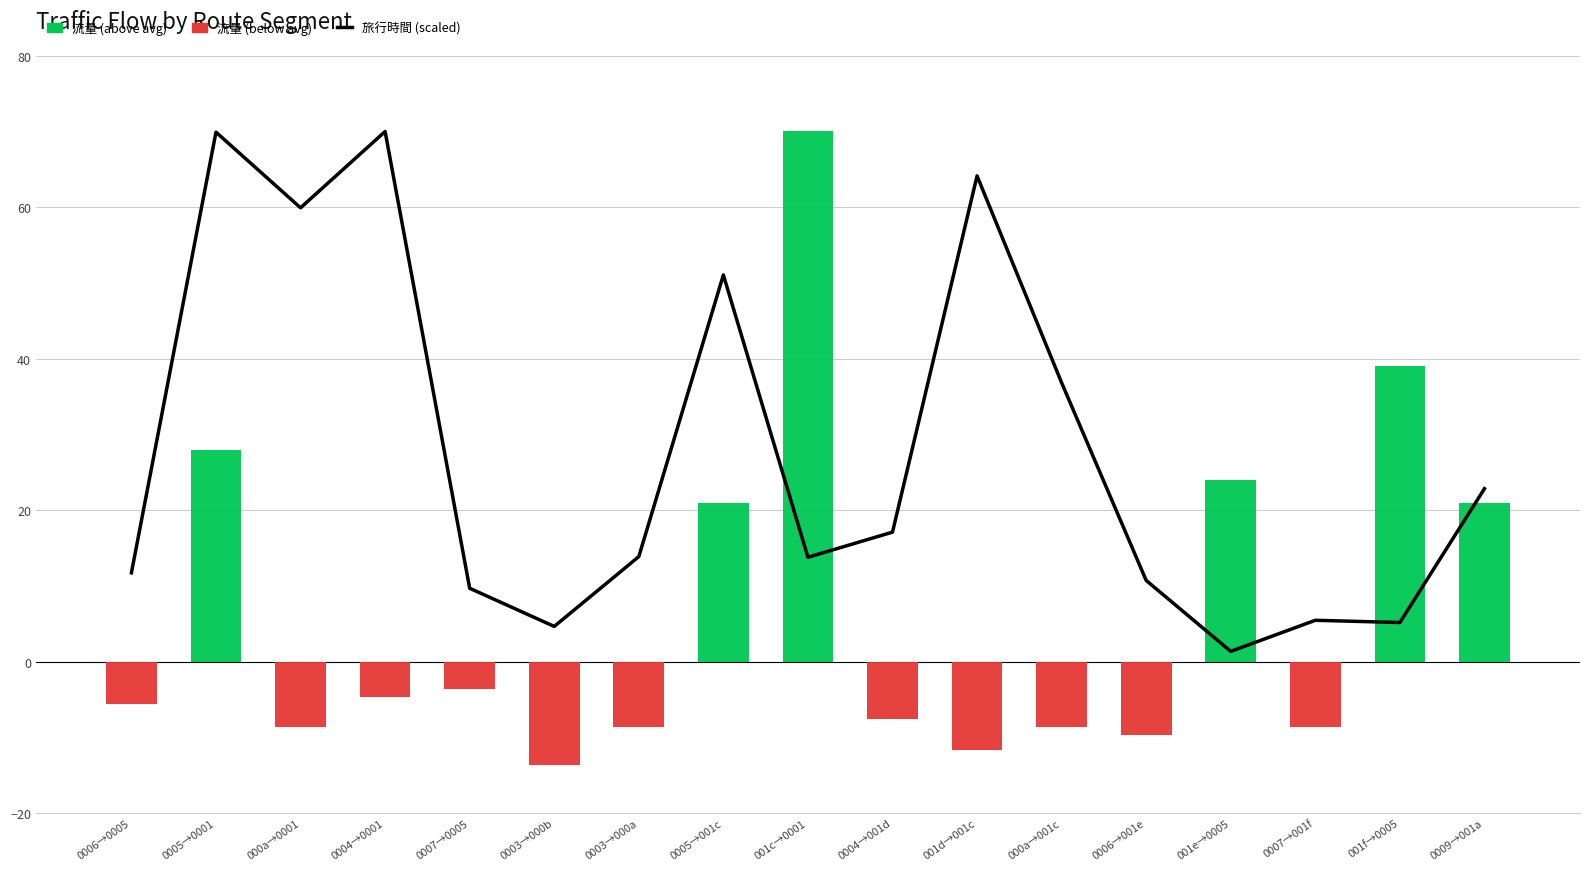

Reading right to left, extract all data points from this chart.

旅行時間 (scaled): 22.8	5.2	5.4	1.3	10.7	36.8	64.1	17.1	13.8	51.1	13.9	4.6	9.7	70.0	59.9	69.9	11.7
流量 (above avg): 21.0	39.0	0.0	24.0	0.0	0.0	0.0	0.0	70.0	21.0	0.0	0.0	0.0	0.0	0.0	28.0	0.0
流量 (below avg): 0.0	0.0	-8.6	0.0	-9.6	-8.6	-11.6	-7.6	0.0	0.0	-8.6	-13.6	-3.6	-4.6	-8.6	0.0	-5.6